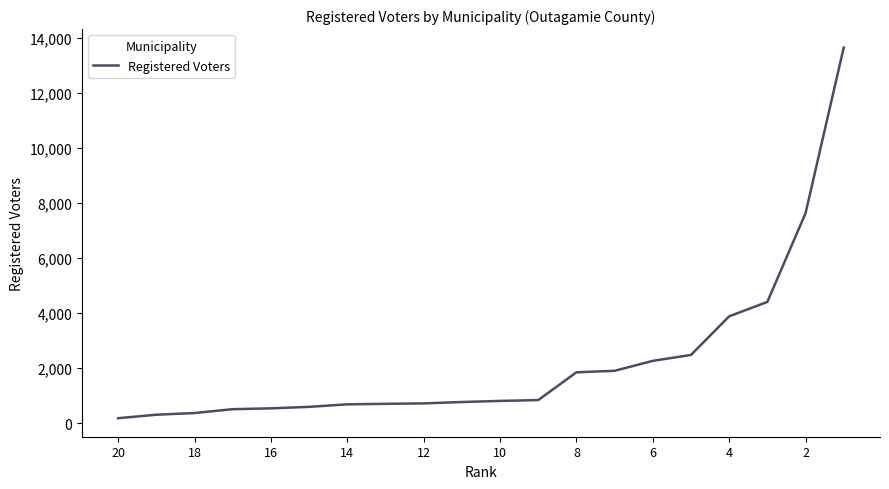

What is the sum of all values?

45124